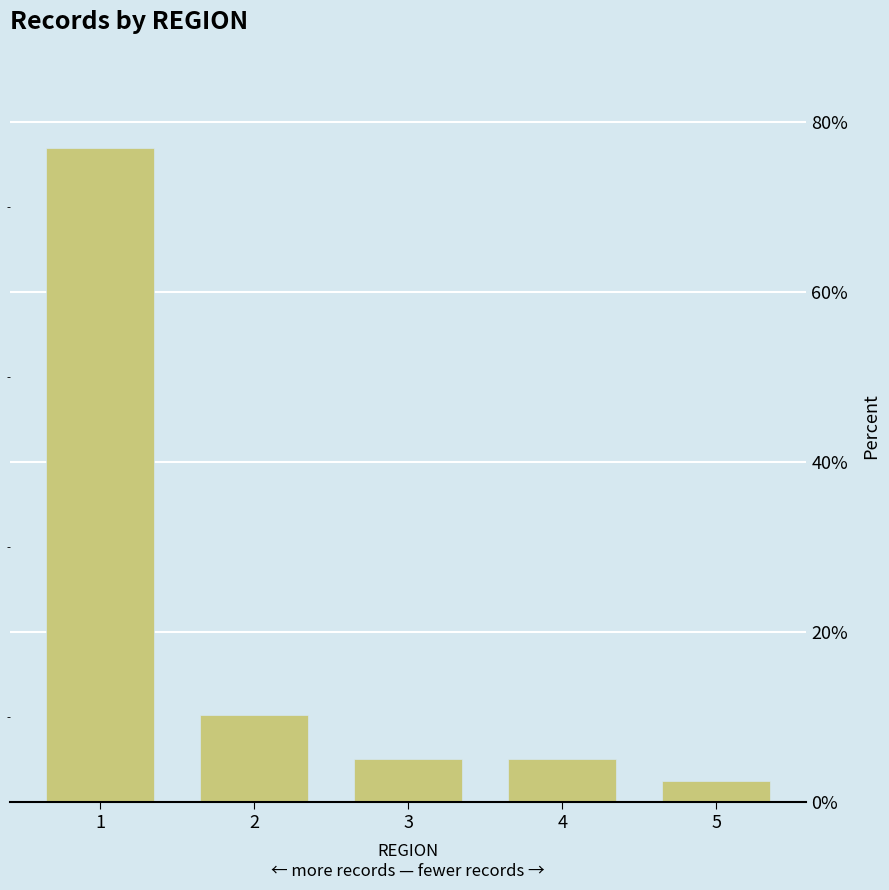

At which label does the data first exceed 5?

1